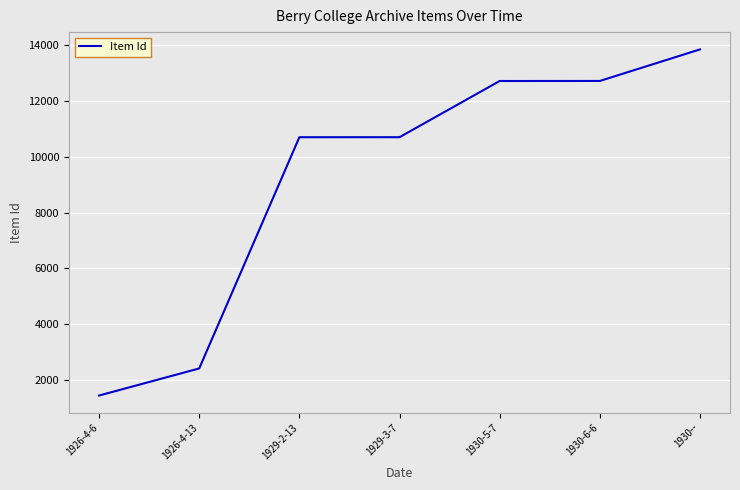

Count the number of categories in the chart.

7